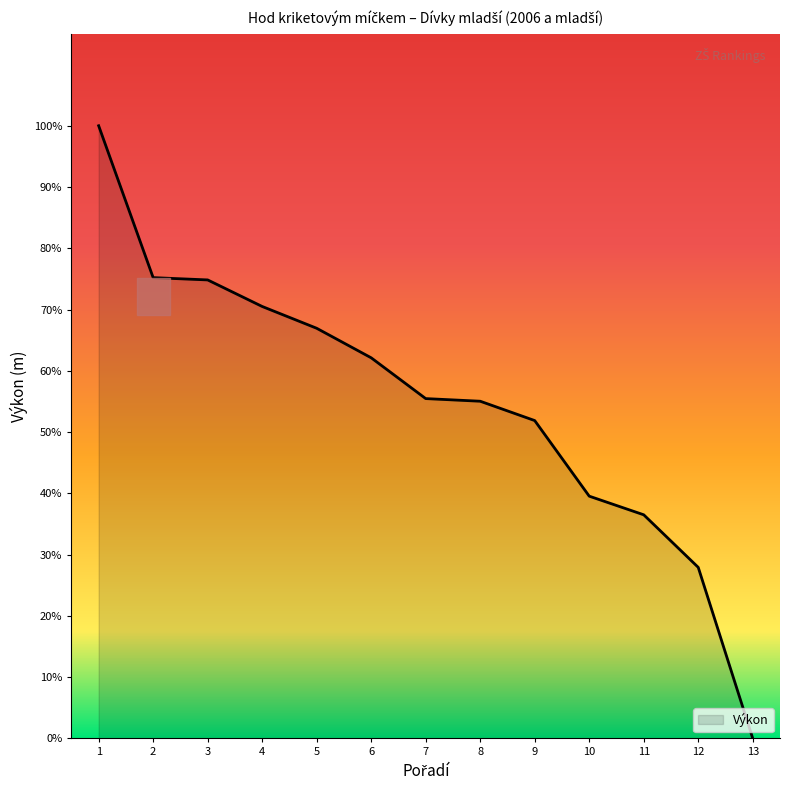

Is this an area chart (filled region under the line)?

Yes